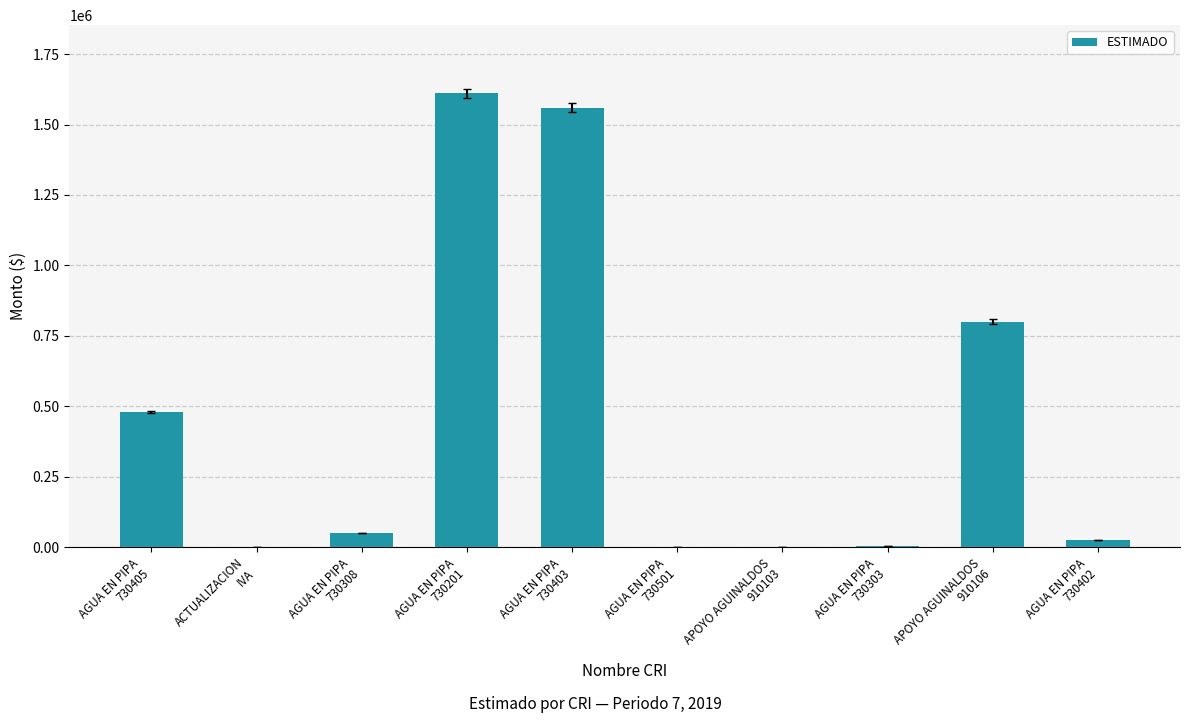

What is the greatest value displayed?

1610939